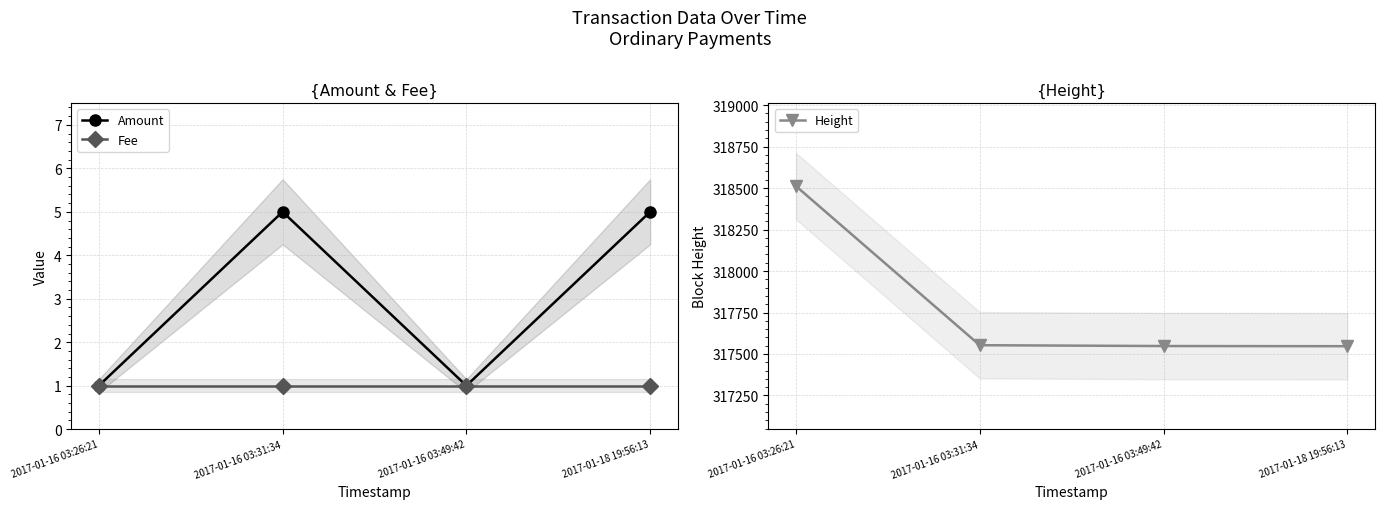

The value of Height at 2017-01-16 03:31:34 is 317553. True or false?

True